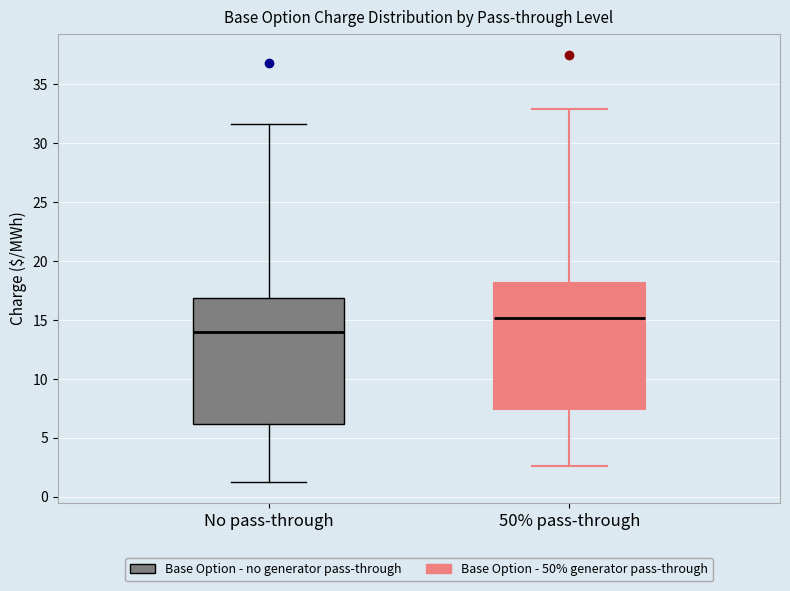

Reading left to right, read every box against the y-axis: the position of its median line, the range the box covers, and the ends of its whiskers. The values are not printed on the chart, so give them approximately, as read against the axis.

No pass-through: median 14.0, box 6.0 to 17.0, whiskers 1.5 to 31.5
50% pass-through: median 15.0, box 7.5 to 18.0, whiskers 2.5 to 33.0